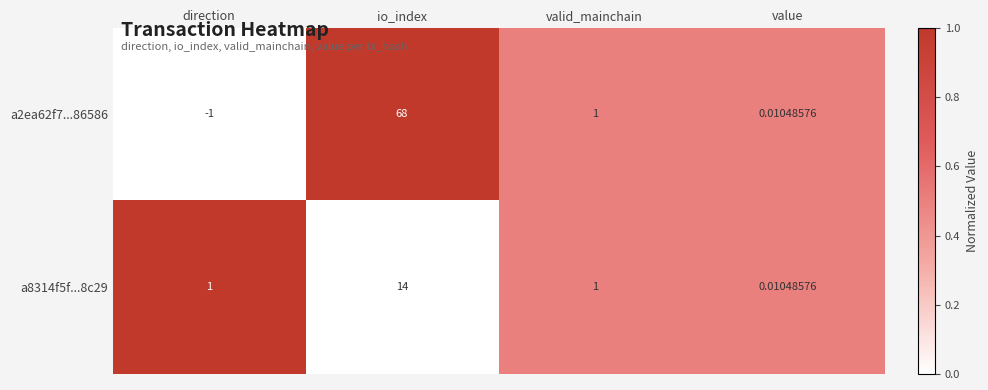

Rank the categories by a2ea62f7...86586 value from highest to lowest.

io_index, valid_mainchain, value, direction